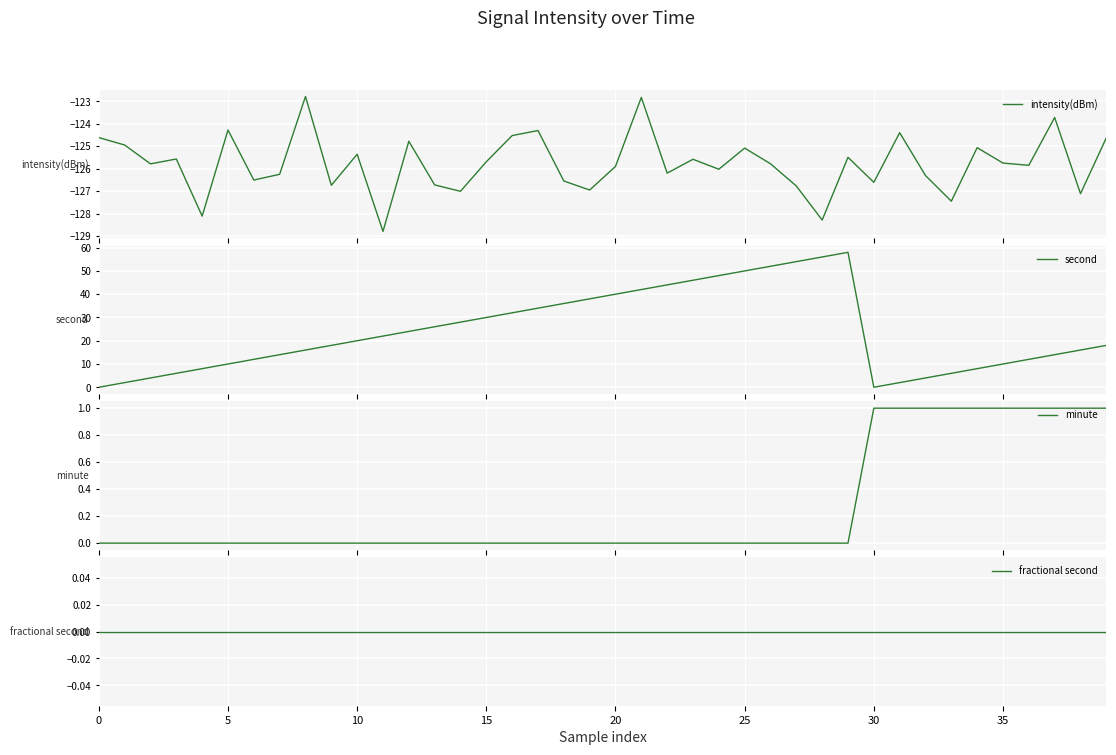

At which category does second reach its first local peak?

29